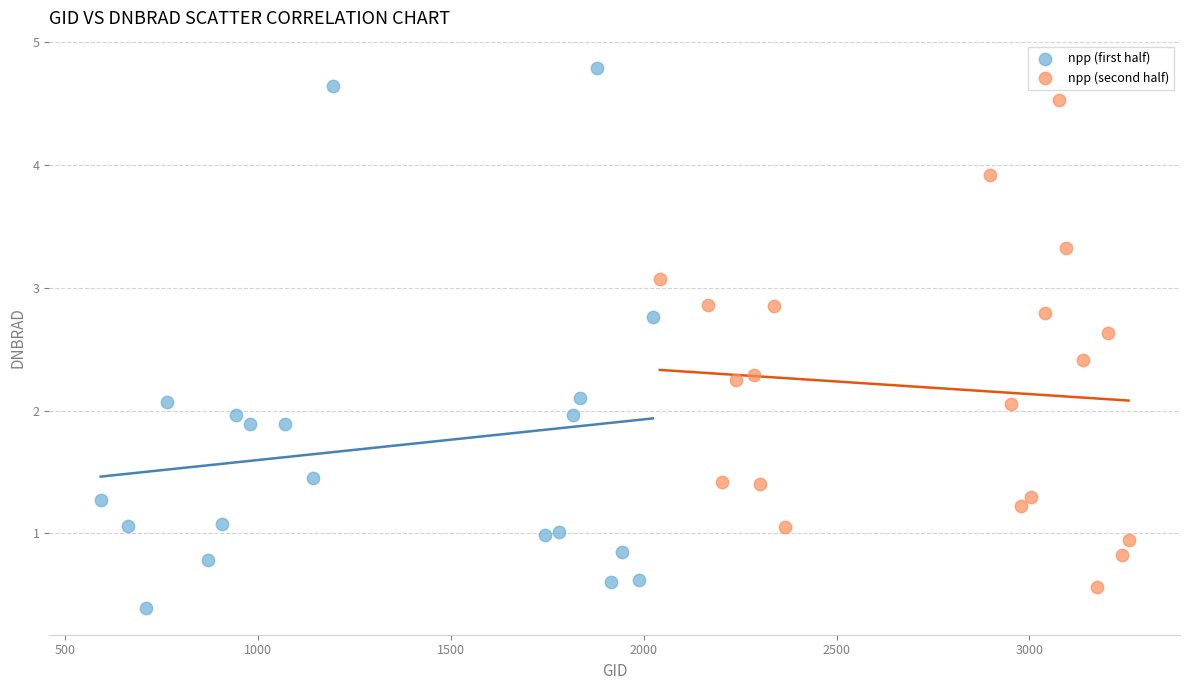

Which series reaches the minimum Y coordinate?

npp (first half)